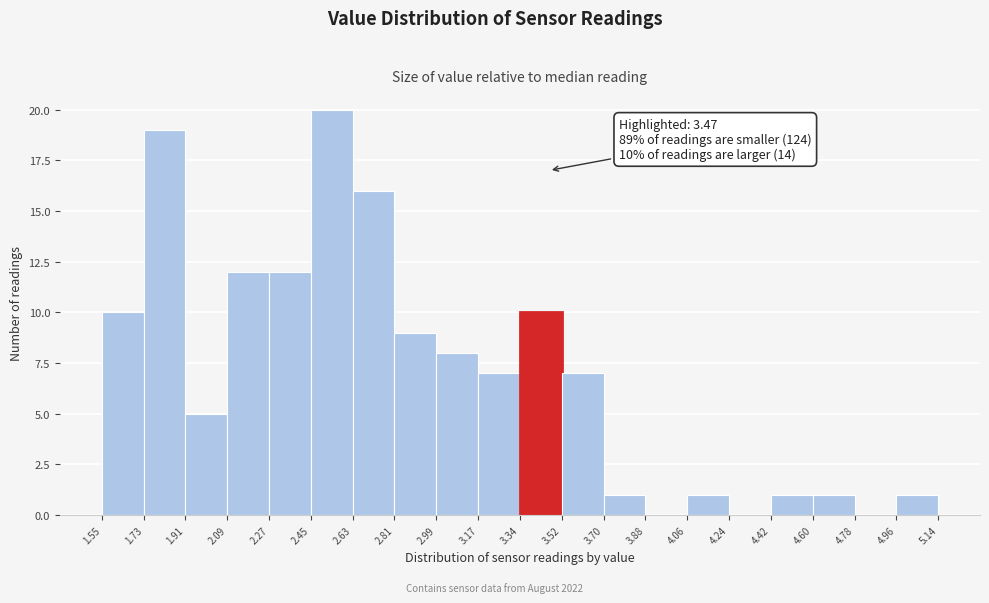

Which range on the x-axis has the tallest bar?

2.45 to 2.63